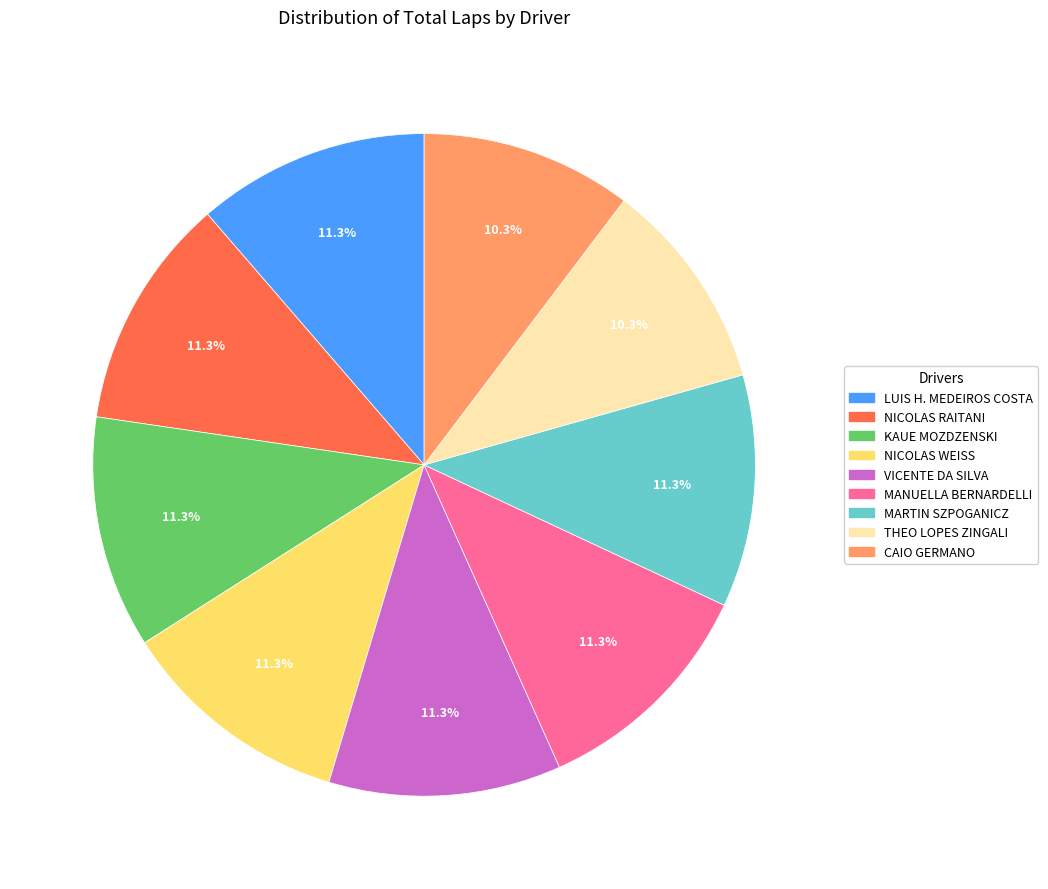

Is the sum of LUIS H. MEDEIROS COSTA and KAUE MOZDZENSKI greater than half?

No